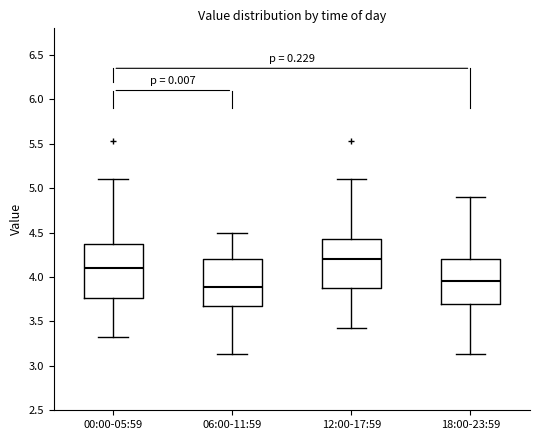

Where does the lower whisker of the box for 12:00-17:59 end on the y-axis? The values are not printed on the chart, so give them approximately, as read against the axis.

3.45